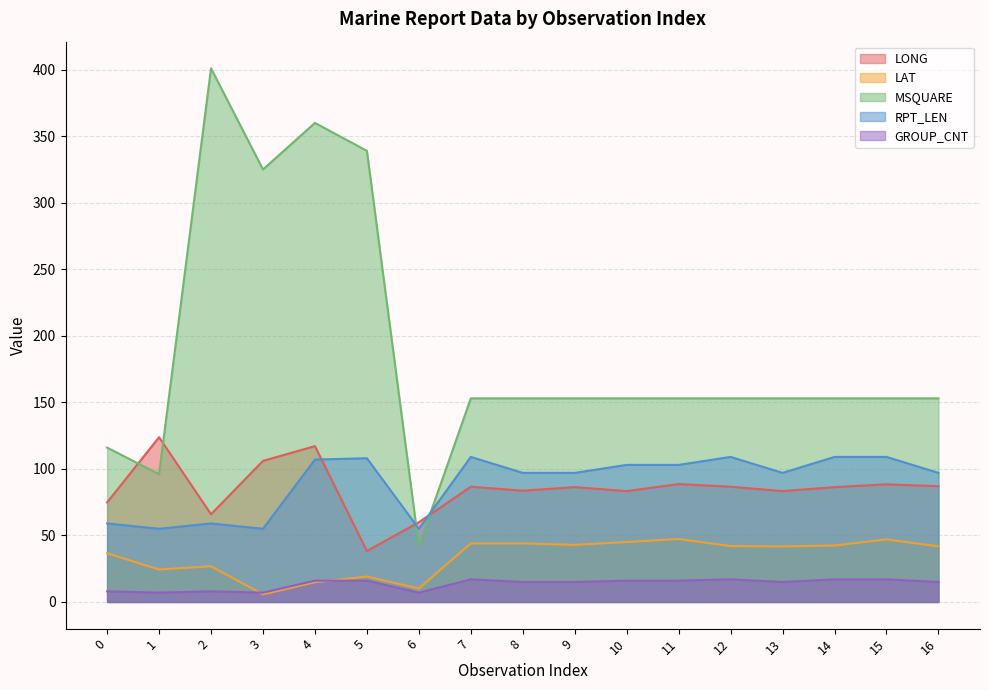

Reading right to left, list all the values displayed in this chart.

LONG: 16=87.0	15=88.4	14=86.3	13=83.3	12=86.6	11=88.6	10=83.3	9=86.3	8=83.6	7=86.6	6=59.9	5=38.3	4=117.1	3=106.0	2=65.9	1=123.8	0=74.8
LAT: 16=41.8	15=47.0	14=42.4	13=41.7	12=42.0	11=47.3	10=45.0	9=42.9	8=44.0	7=44.0	6=10.1	5=19.1	4=14.8	3=5.7	2=26.8	1=24.4	0=36.6
MSQUARE: 16=153.0	15=153.0	14=153.0	13=153.0	12=153.0	11=153.0	10=153.0	9=153.0	8=153.0	7=153.0	6=42.0	5=339.0	4=360.0	3=325.0	2=401.0	1=96.0	0=116.0
RPT_LEN: 16=97.0	15=109.0	14=109.0	13=97.0	12=109.0	11=103.0	10=103.0	9=97.0	8=97.0	7=109.0	6=55.0	5=108.0	4=107.0	3=55.0	2=59.0	1=55.0	0=59.0
GROUP_CNT: 16=15.0	15=17.0	14=17.0	13=15.0	12=17.0	11=16.0	10=16.0	9=15.0	8=15.0	7=17.0	6=7.0	5=16.0	4=16.0	3=7.0	2=8.0	1=7.0	0=8.0